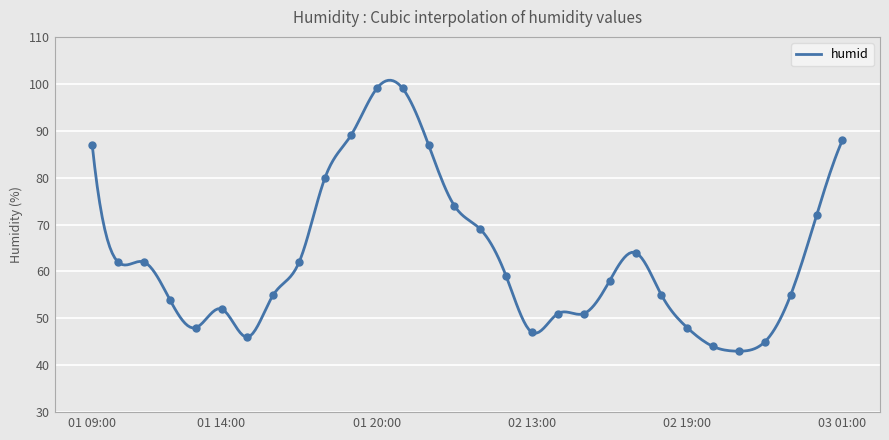

What is the ratio of the value at 01 10:00 to the value at 02 17:00?

1.0